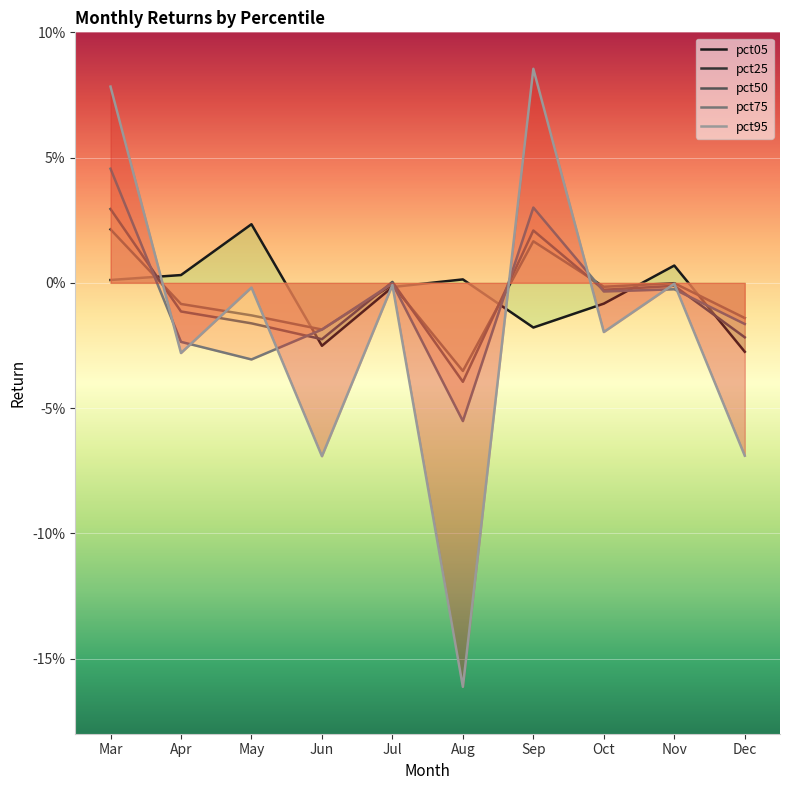

At how many categories does at least one series exceed 0?

7